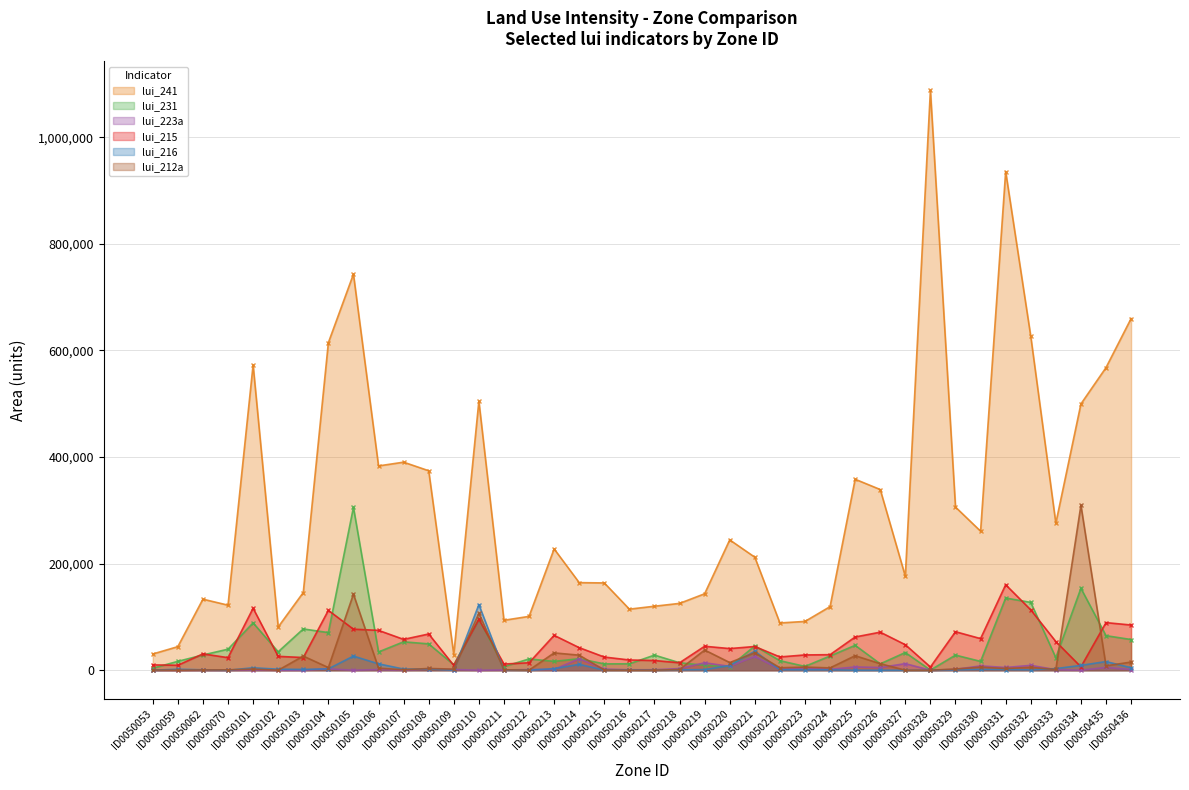

Does the chart have visible grid lines?

Yes